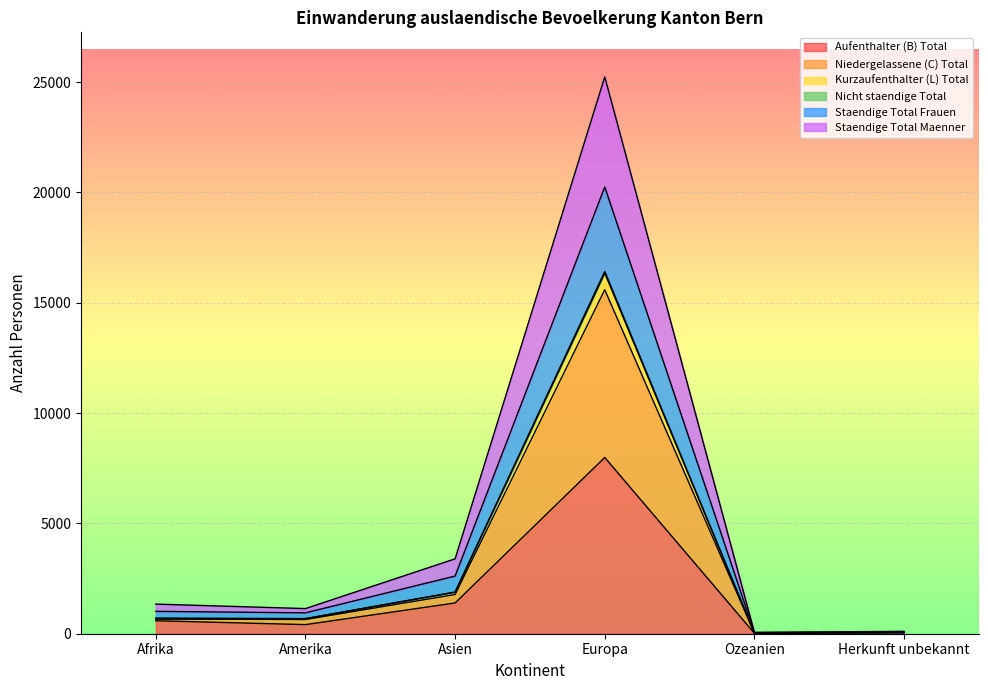

Where is the first local minimum for Kurzaufenthalter (L) Total?

Amerika